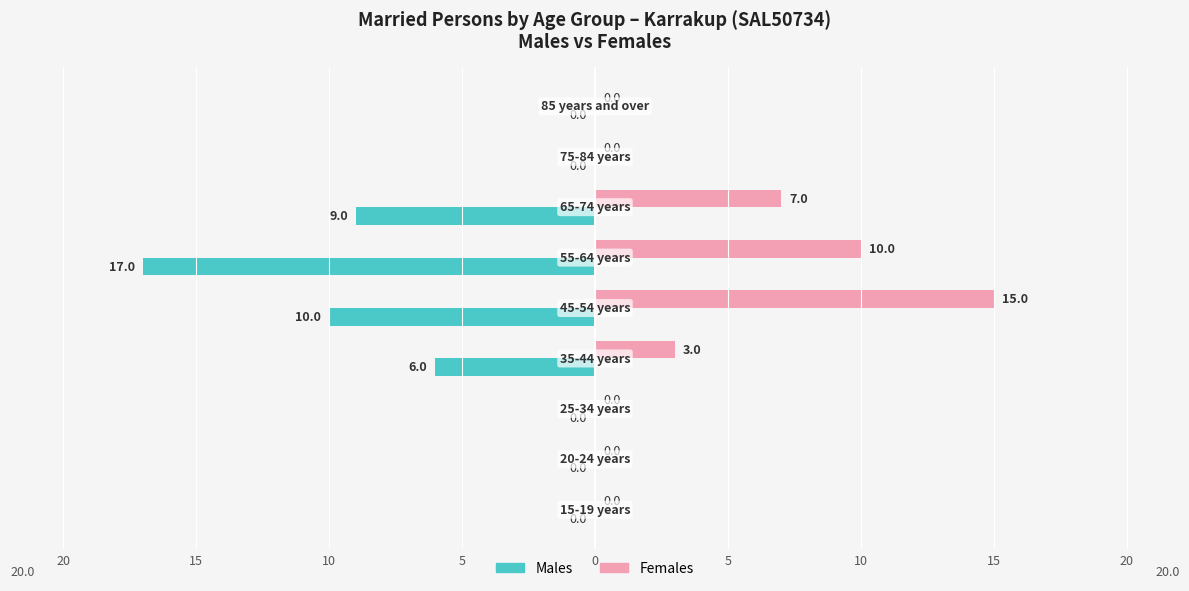

What are all the series names shown in the legend?

Males, Females